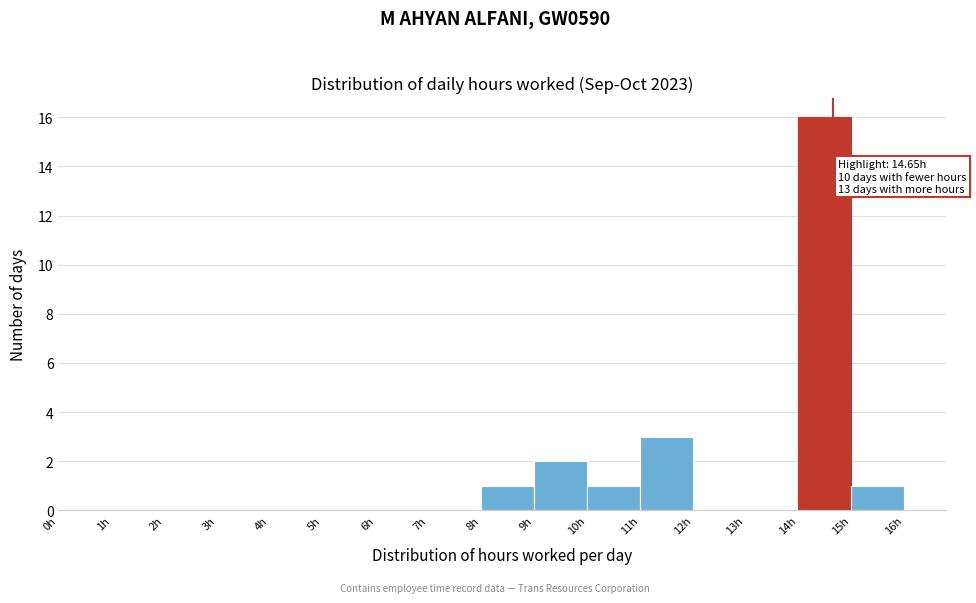

Which range on the x-axis has the tallest bar?

14 to 15